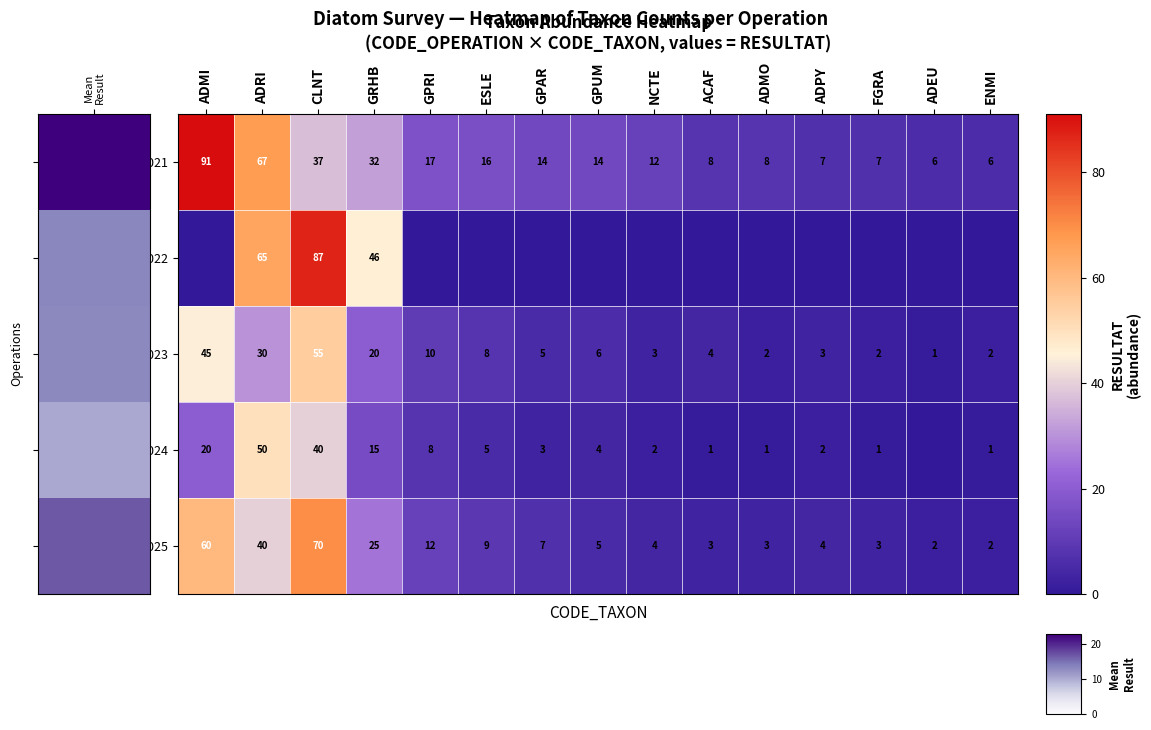

What is the difference between the 51400652025 values at ADMI and NCTE?

56